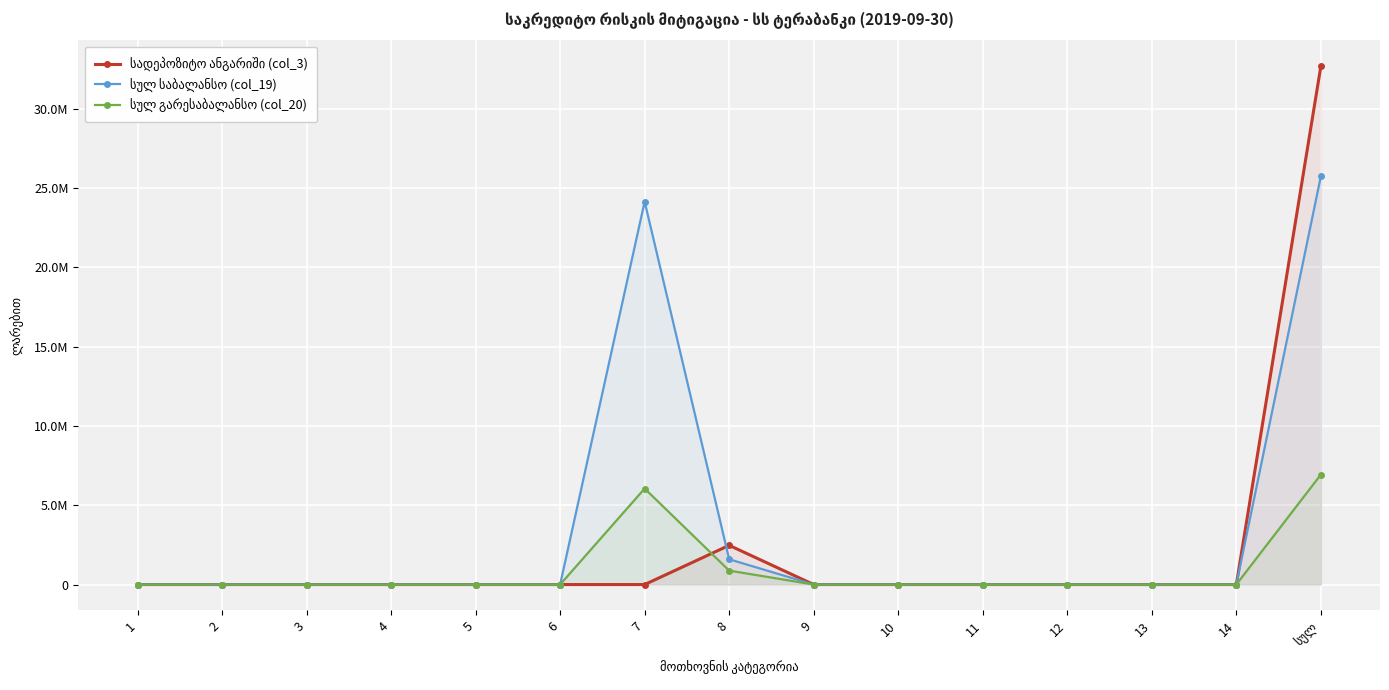

What is the label of the 10th point from the right?

6